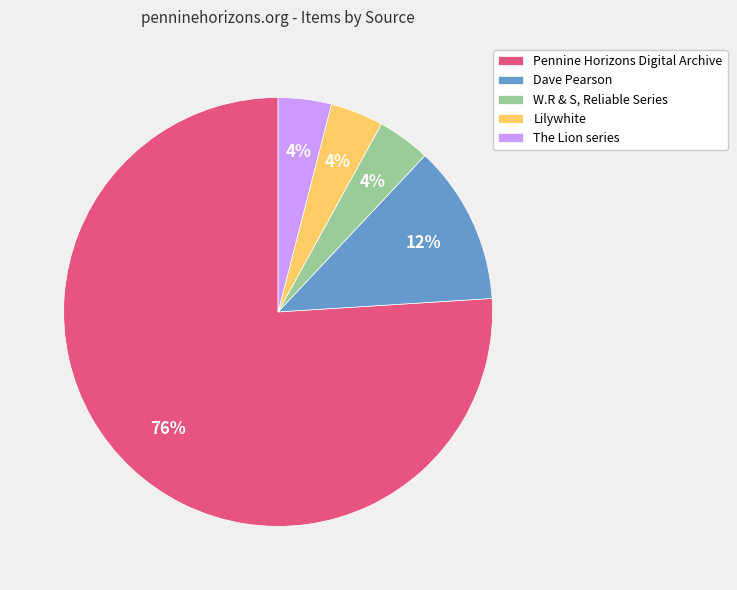

Which slice is the largest?

Pennine Horizons Digital Archive